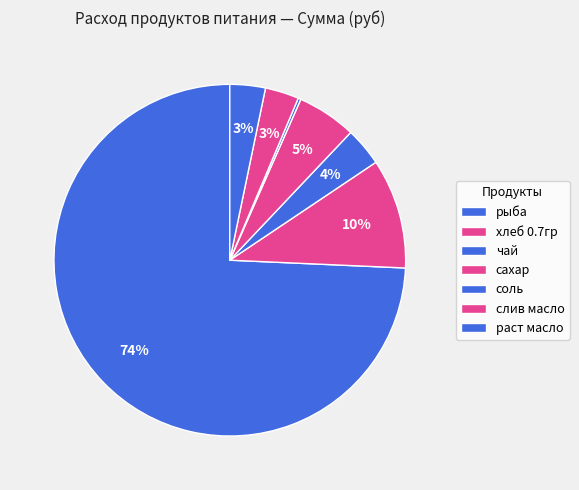

To the nearest percent, what portion does чай represent?

4%